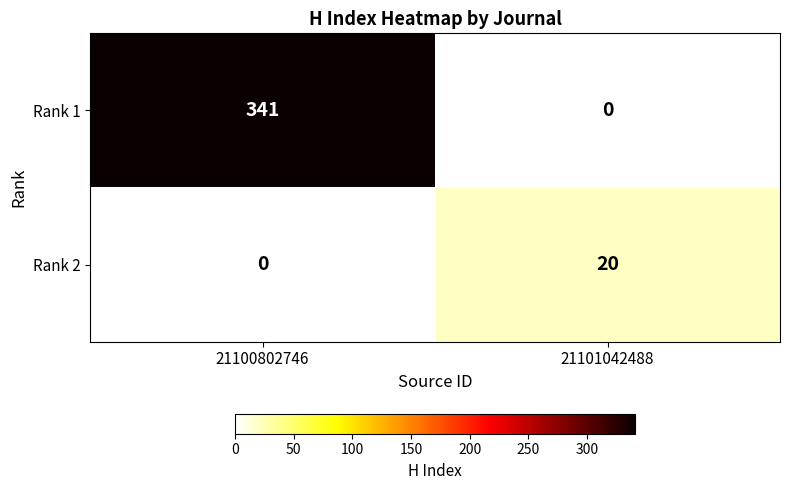

What is the sum of all Rank 2 values?

20